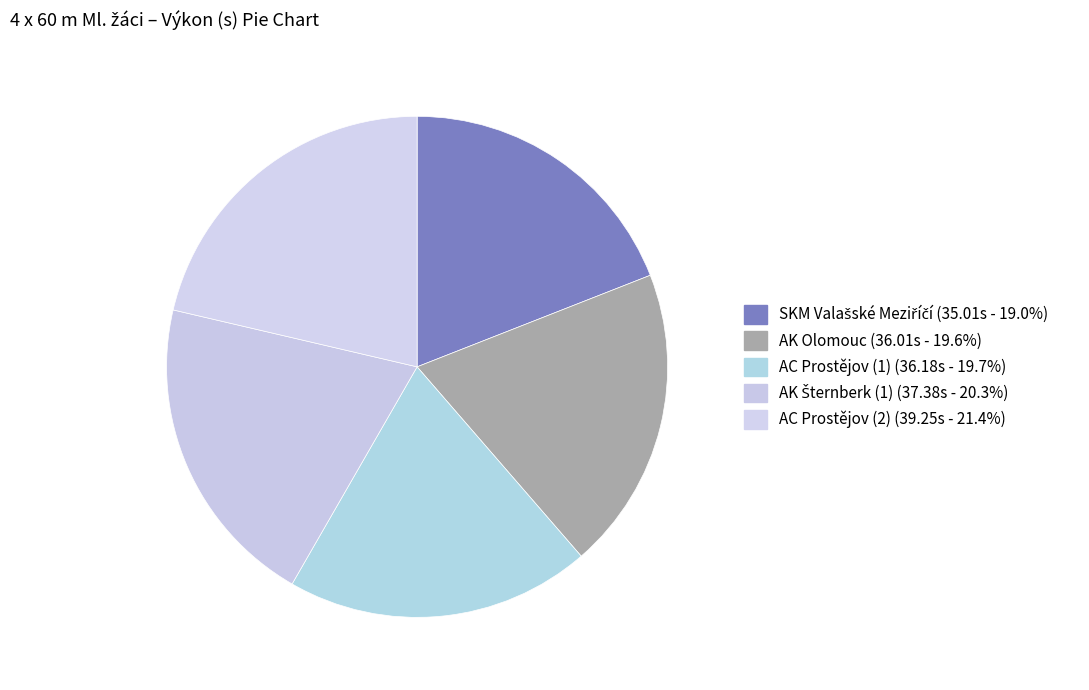

What percentage is the AK Olomouc slice, to the nearest percent?

20%